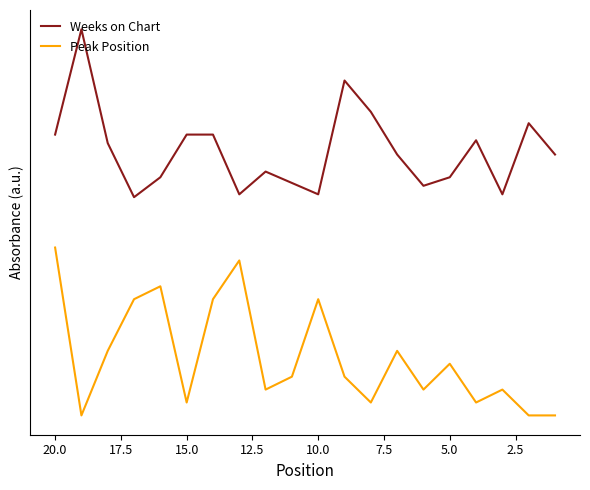

True or false: Peak Position and Weeks on Chart intersect in this chart.

False